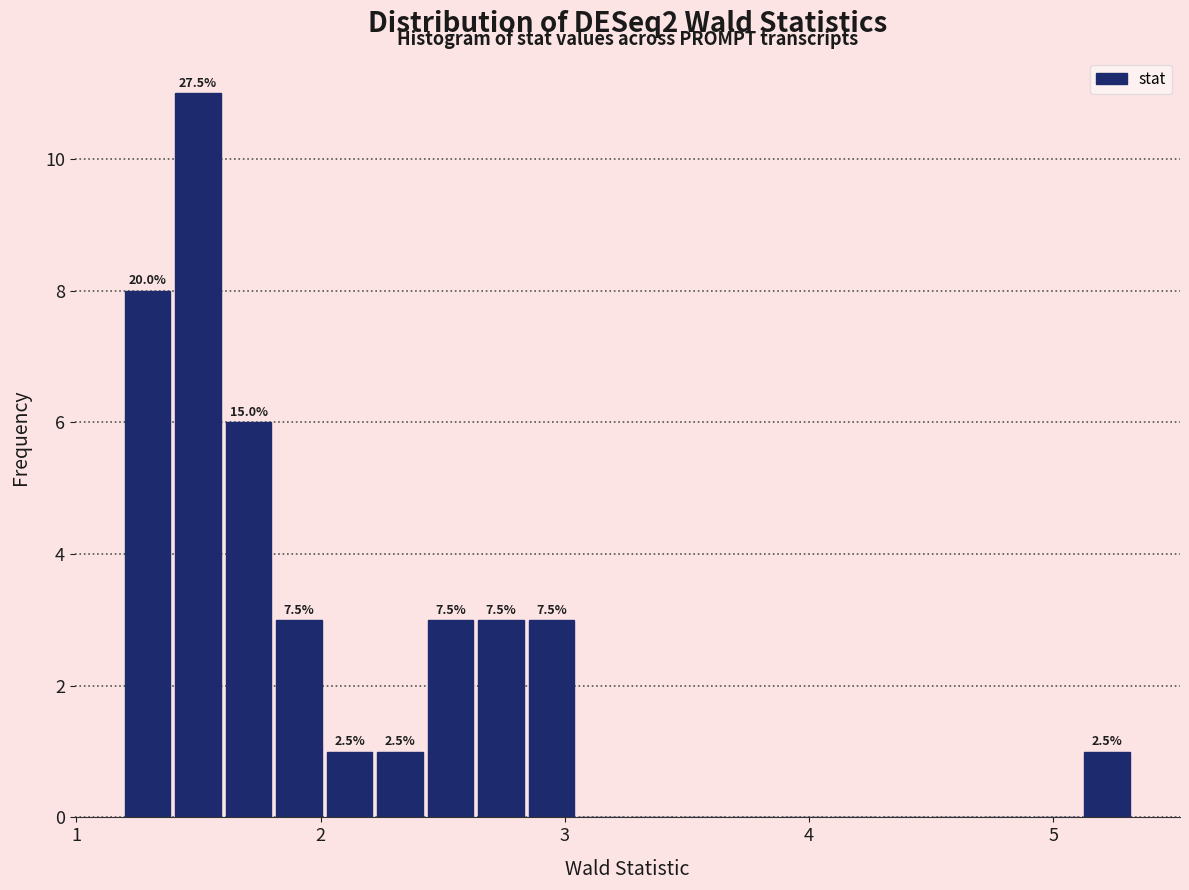

Read against the x-axis, roughly where is the centre of the tallest bar?

1.5